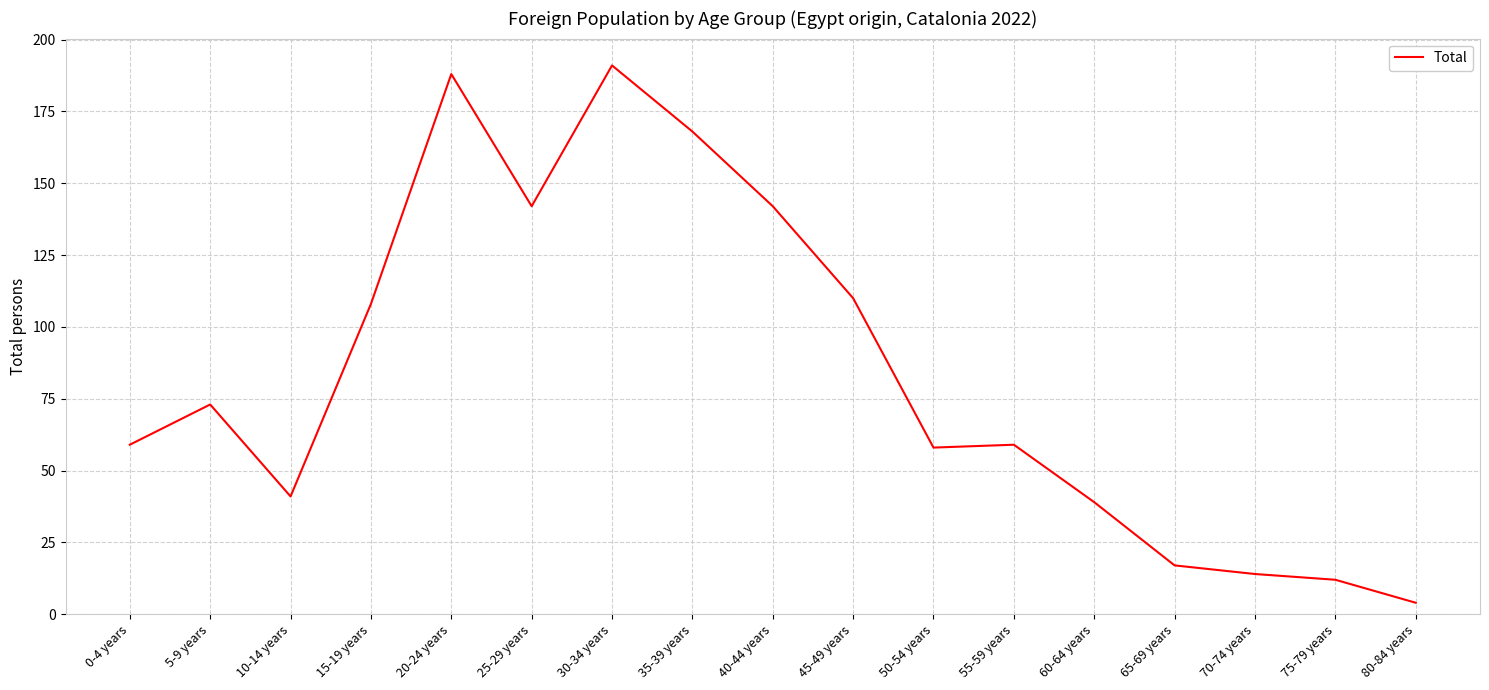

Is it true that the value at 20-24 years is 293?

False